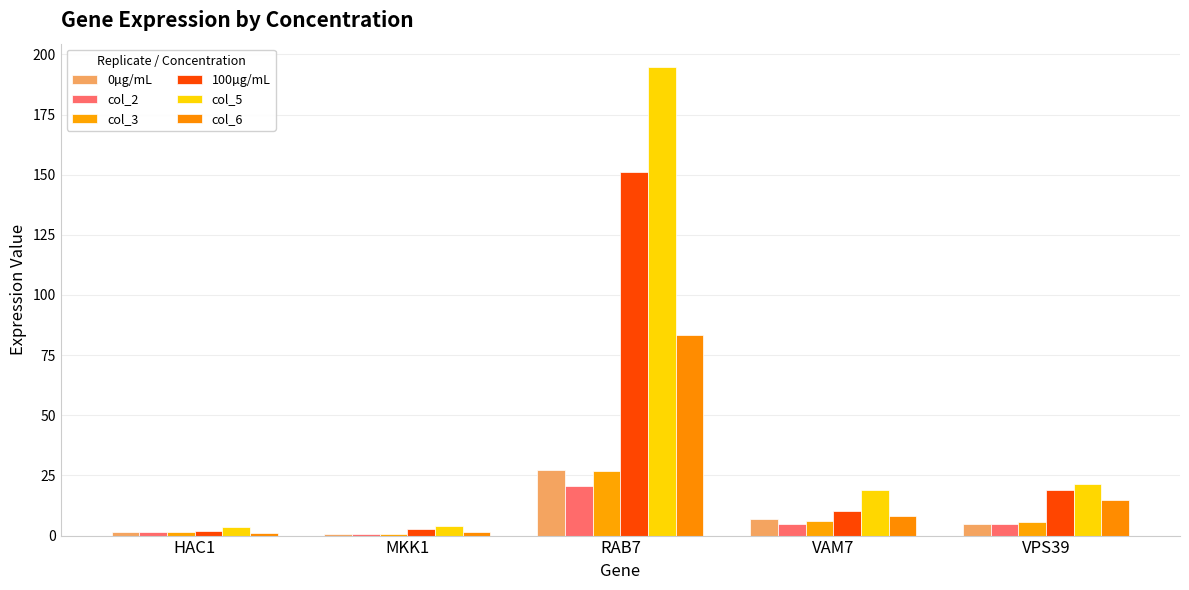

Is the value of col_3 at RAB7 greater than the value of 100µg/mL at VAM7?

Yes